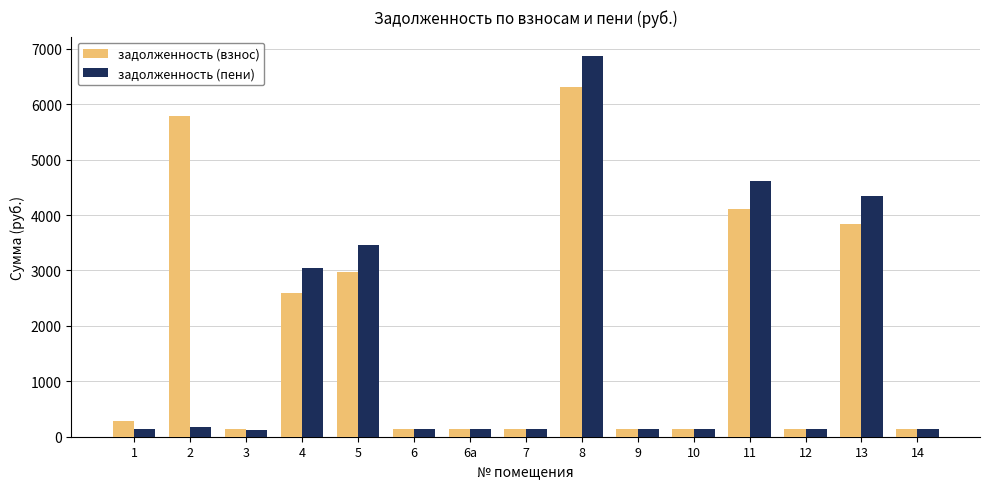

At how many categories does at least one series exceed 3303?

5